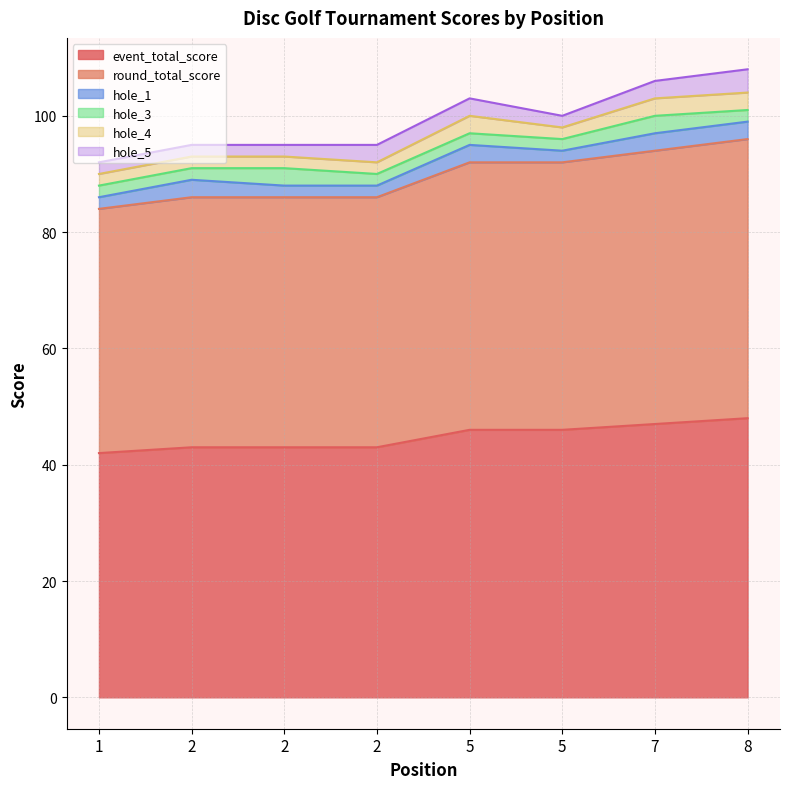

At which category is the sum across all series the highest?

8